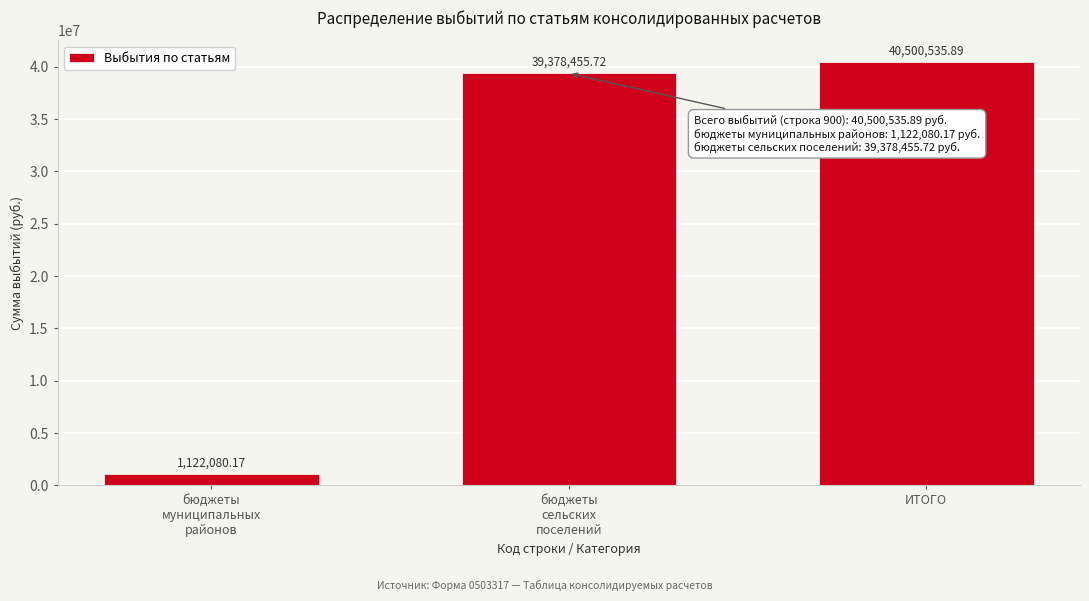

What is the difference between the maximum and second lowest values?

1122080.2